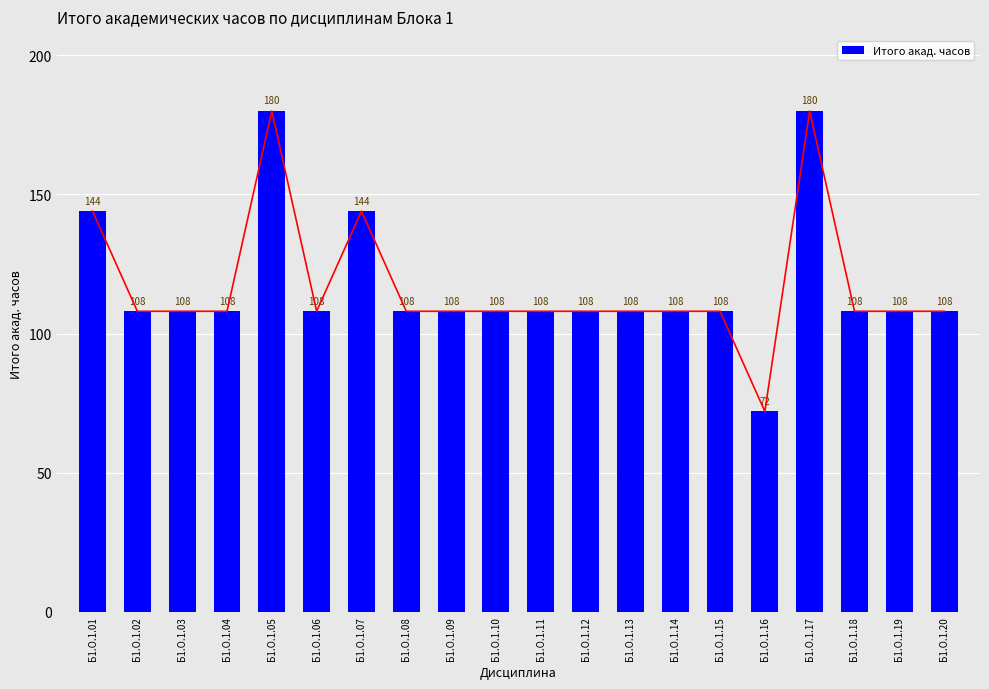

Reading left to right, transcribe all the data shown in this chart.

Б1.О.1.01=144	Б1.О.1.02=108	Б1.О.1.03=108	Б1.О.1.04=108	Б1.О.1.05=180	Б1.О.1.06=108	Б1.О.1.07=144	Б1.О.1.08=108	Б1.О.1.09=108	Б1.О.1.10=108	Б1.О.1.11=108	Б1.О.1.12=108	Б1.О.1.13=108	Б1.О.1.14=108	Б1.О.1.15=108	Б1.О.1.16=72	Б1.О.1.17=180	Б1.О.1.18=108	Б1.О.1.19=108	Б1.О.1.20=108